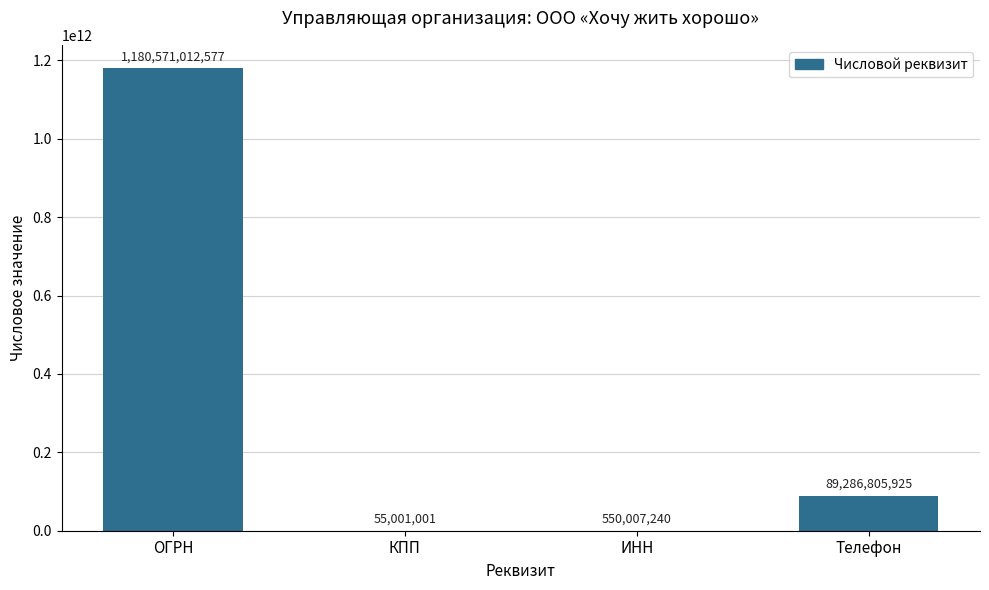

Which category has the highest value across all series?

ОГРН